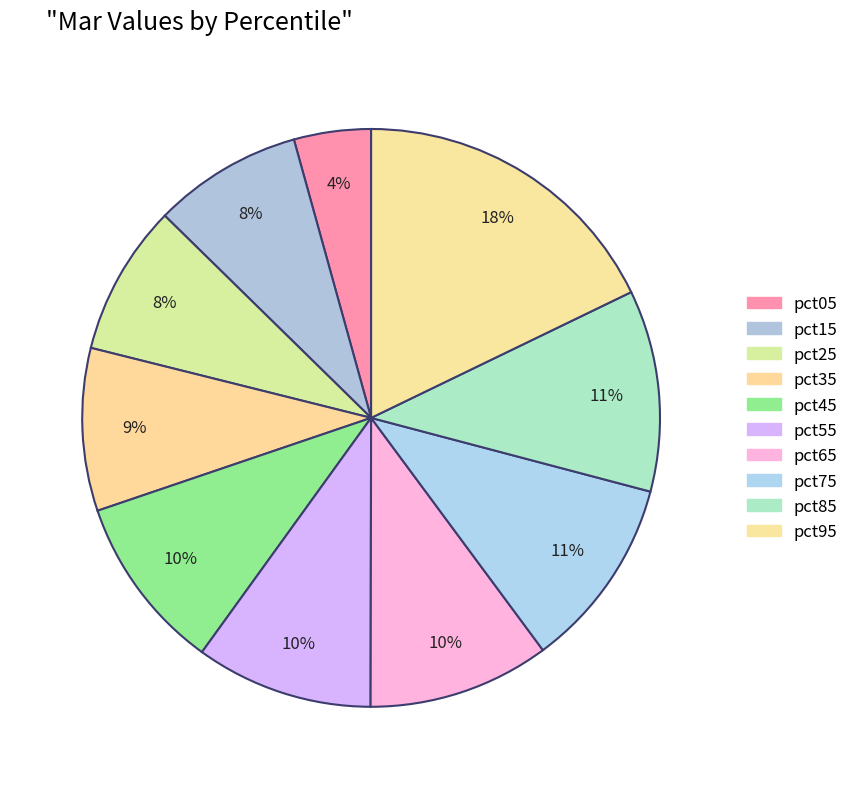

Do pct35 and pct25 together represent more than half of the pie?

No